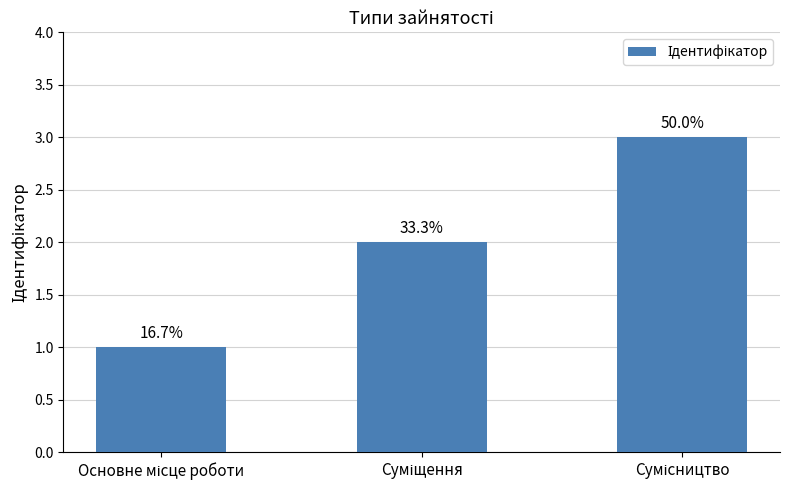

Are the bars horizontal?

No